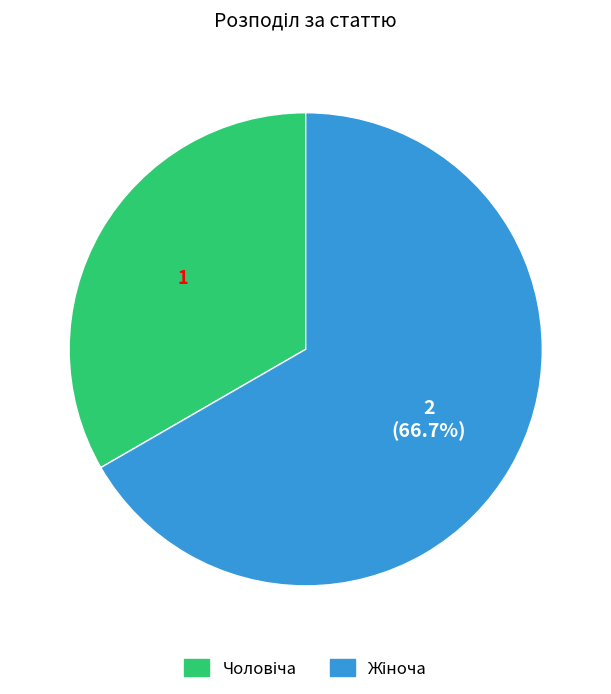

Does any single category account for the majority?

Yes